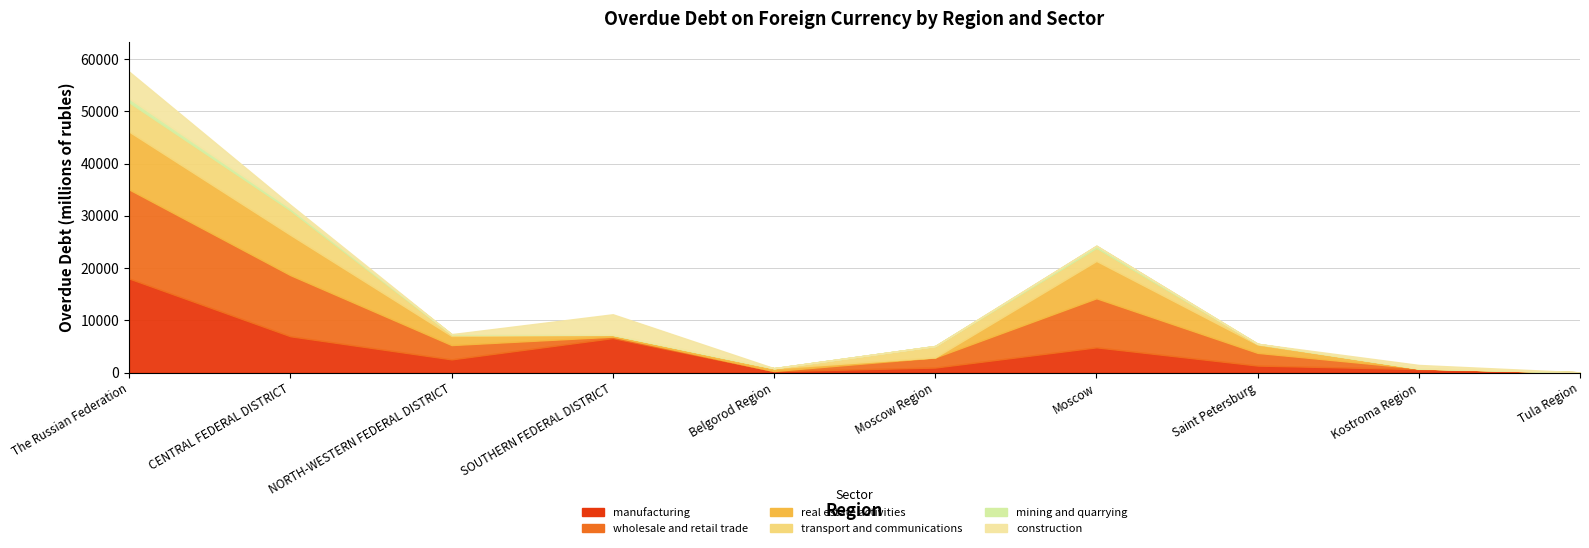

What is the total value across all series at The Russian Federation?

57596